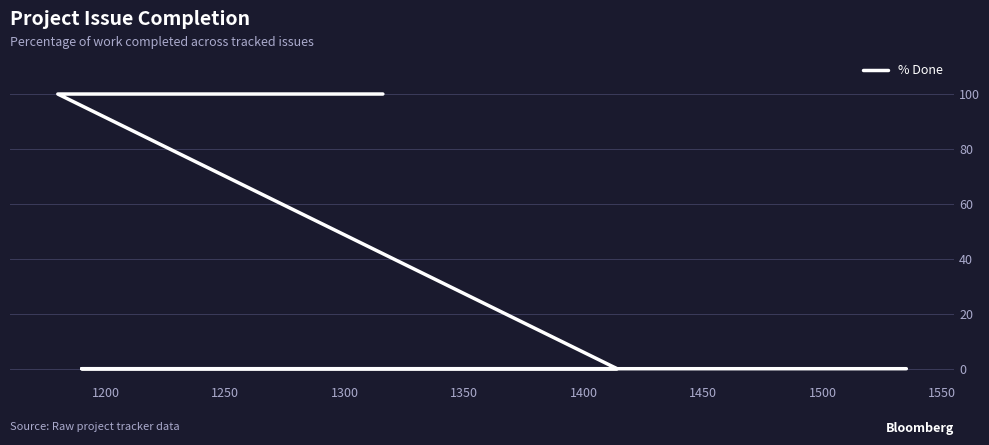

The chart shows a value of 169 at 1200. True or false?

False